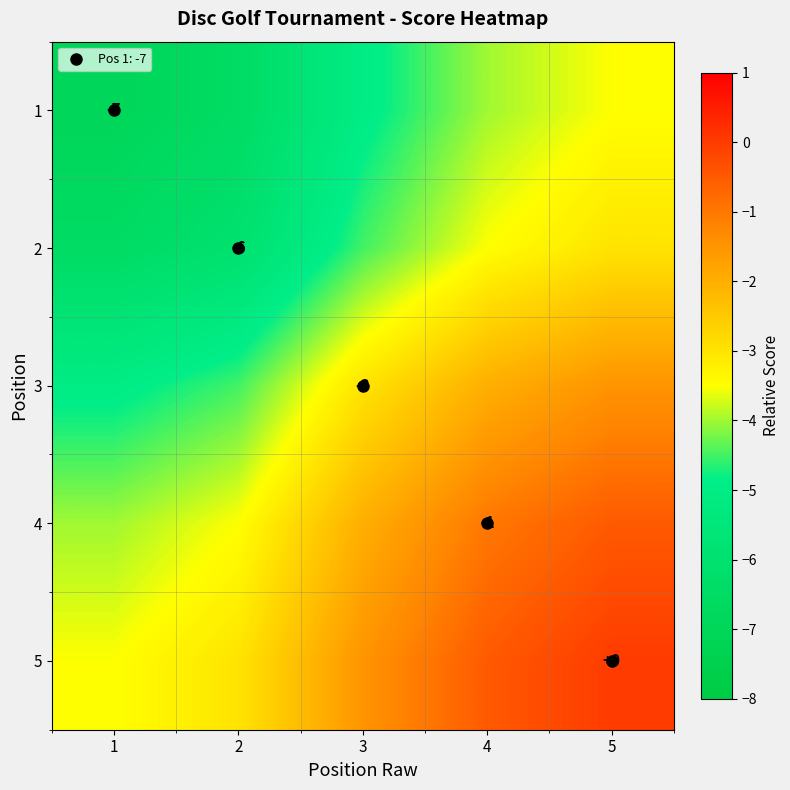

True or false: 4 has a value of -1.7 at 2.

False